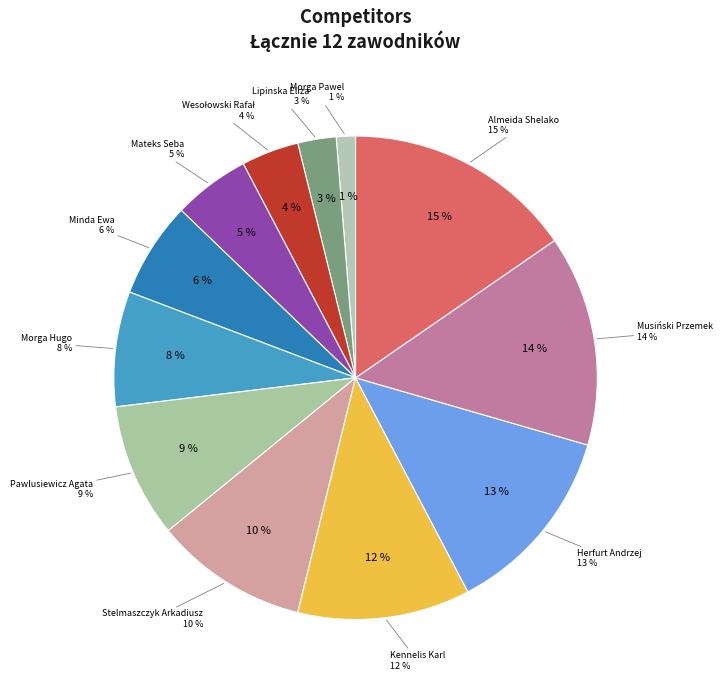

Approximately how many times larger is the value at Musiński Przemek compared to Minda Ewa?

2.2